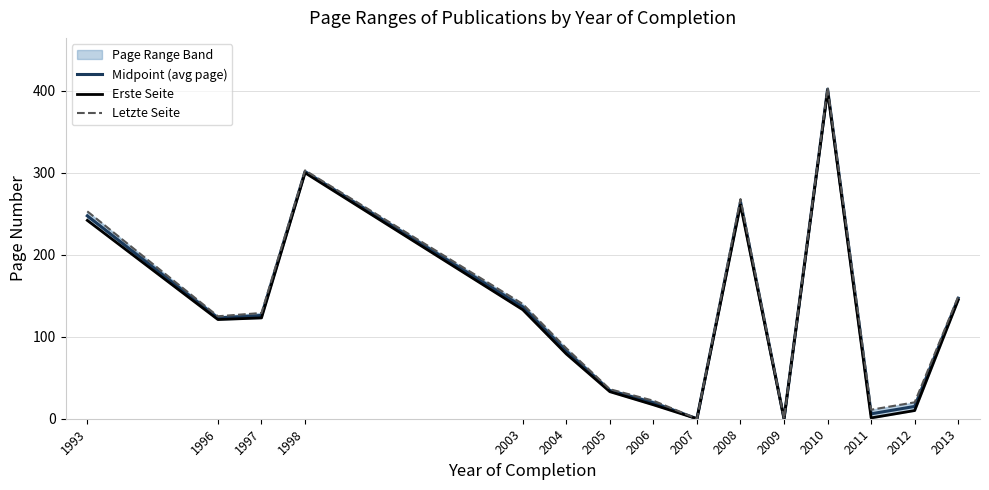

Reading right to left, list all the values displayed in this chart.

Midpoint (avg page): 147.0	15.0	6.0	402.0	0.0	264.5	0.0	19.5	34.5	82.5	136.5	301.5	126.0	123.0	247.5
Erste Seite: 145.0	10.0	1.0	400.0	0.0	261.0	0.0	17.0	33.0	79.0	133.0	300.0	123.0	121.0	242.0
Letzte Seite: 149.0	20.0	11.0	404.0	0.0	268.0	0.0	22.0	36.0	86.0	140.0	303.0	129.0	125.0	253.0